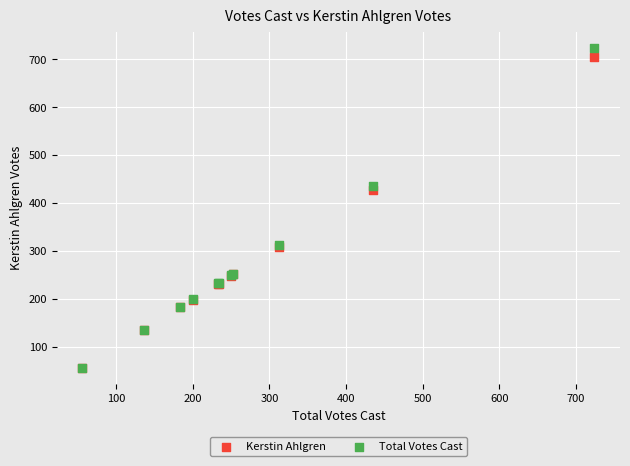

In the Total Votes Cast series, what Y value is closest to 390?

435